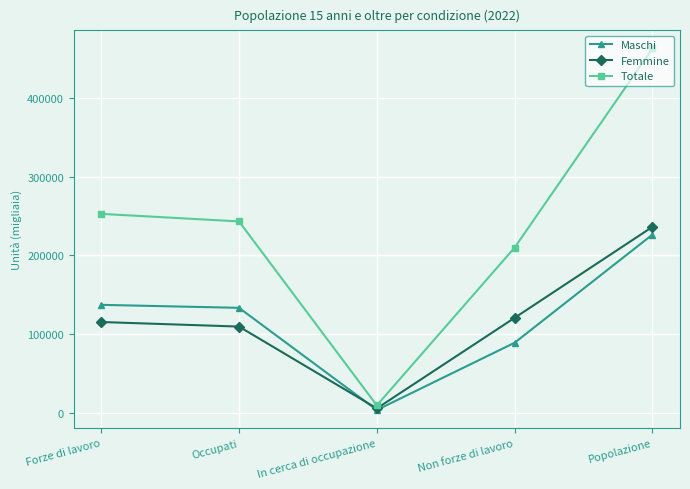

What are all the series names shown in the legend?

Maschi, Femmine, Totale